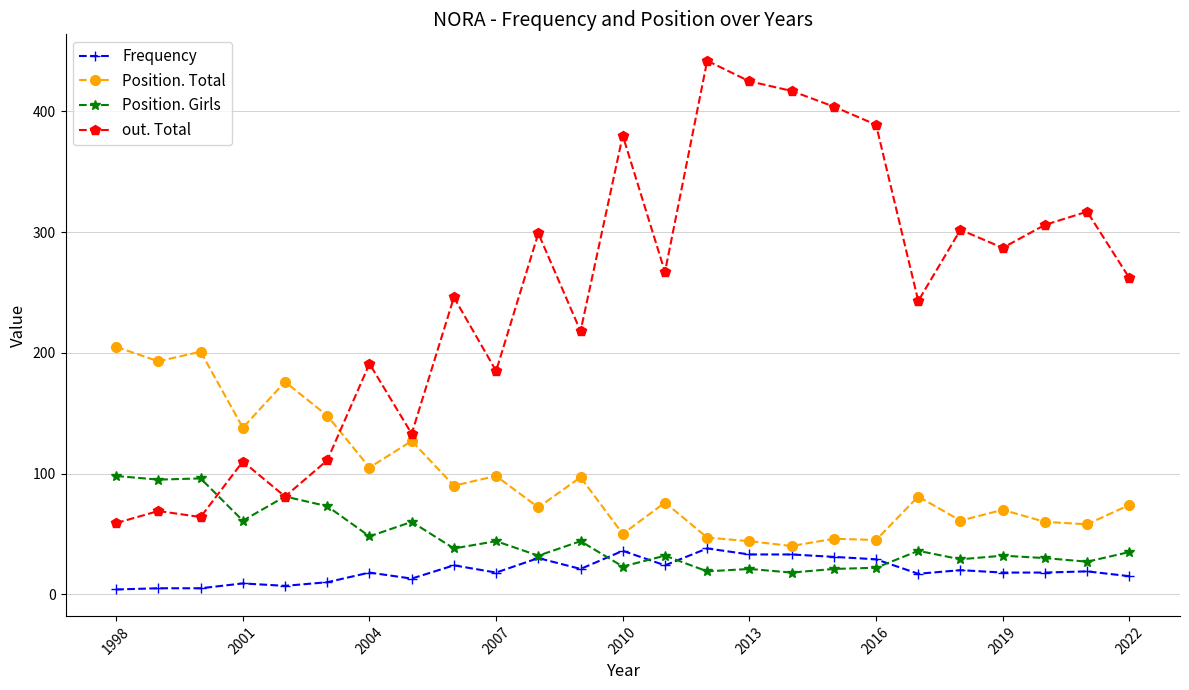

What is the lowest value of the out. Total series?

59